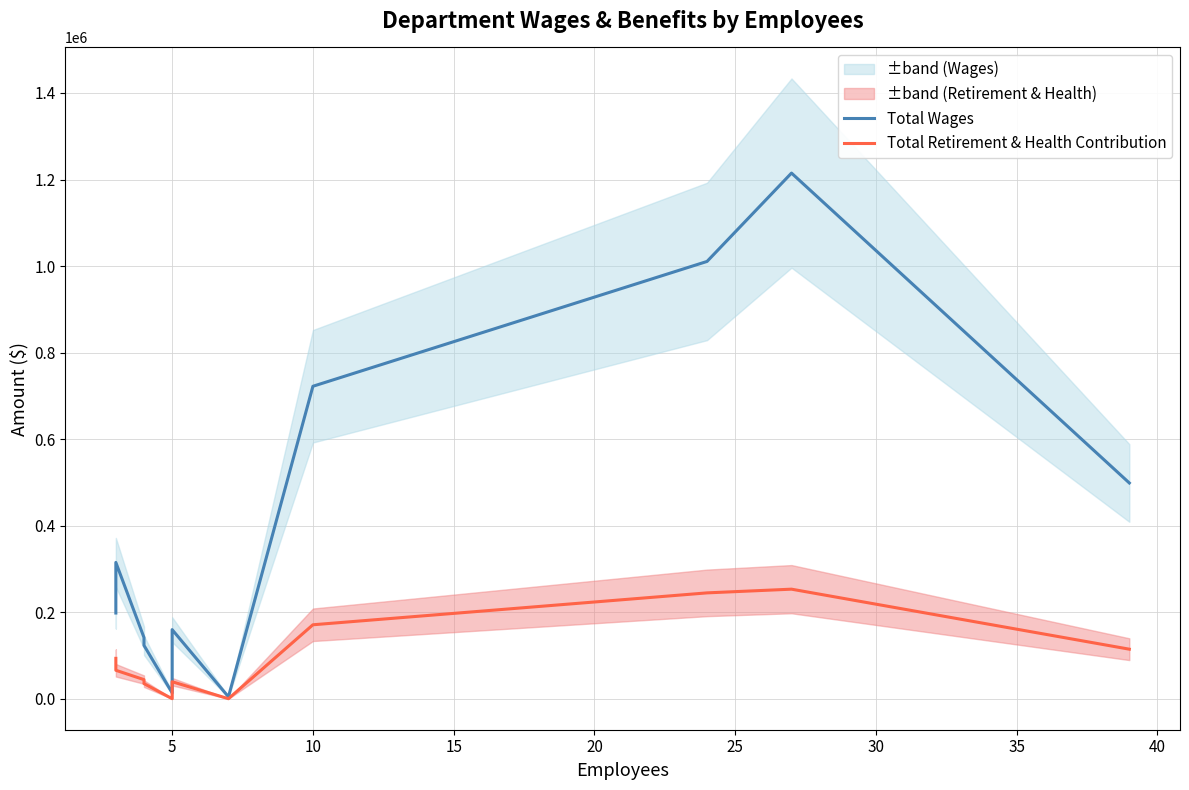

What are all the series names shown in the legend?

Total Wages, Total Retirement & Health Contribution